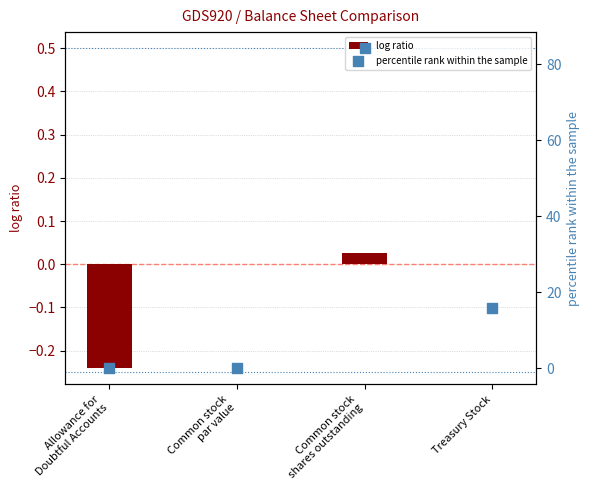

At which category is the sum across all series the highest?

Common stock
shares outstanding